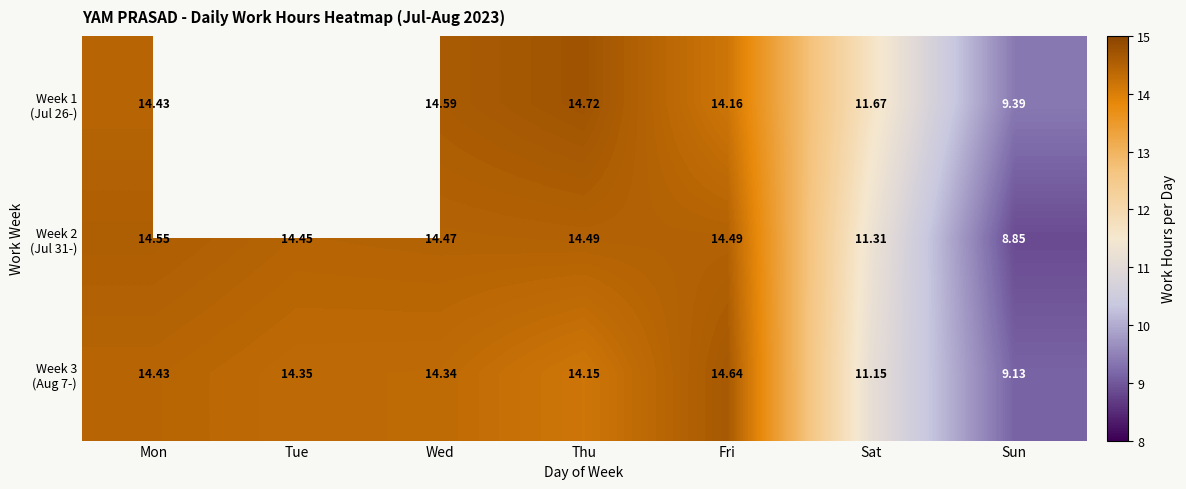

Count the number of categories in the chart.

7